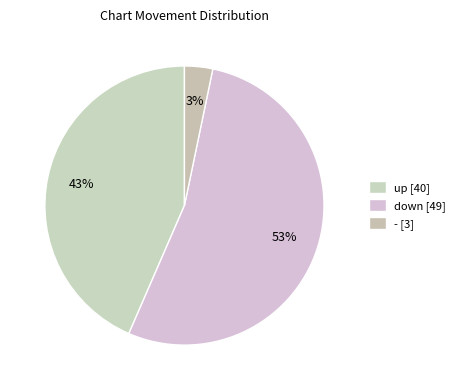

Approximately how many times larger is the value at down compared to up?

1.2